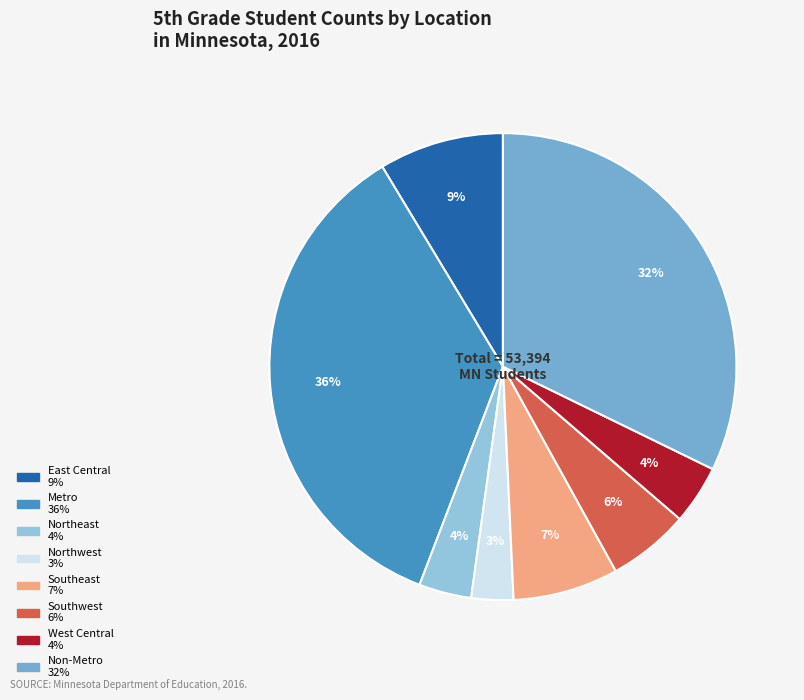

Does Northwest account for over 50% of the chart?

No